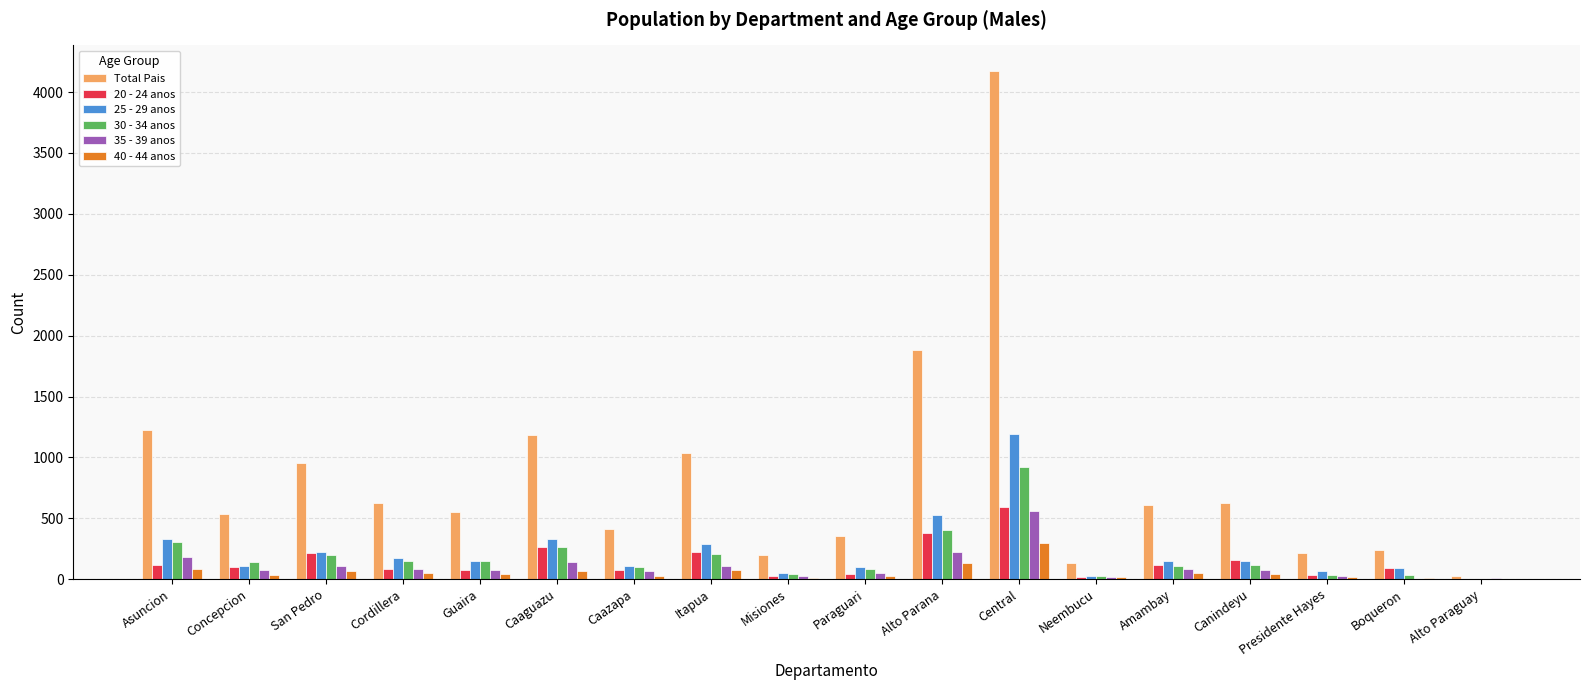

Are the bars grouped side by side (vs. stacked)?

Yes